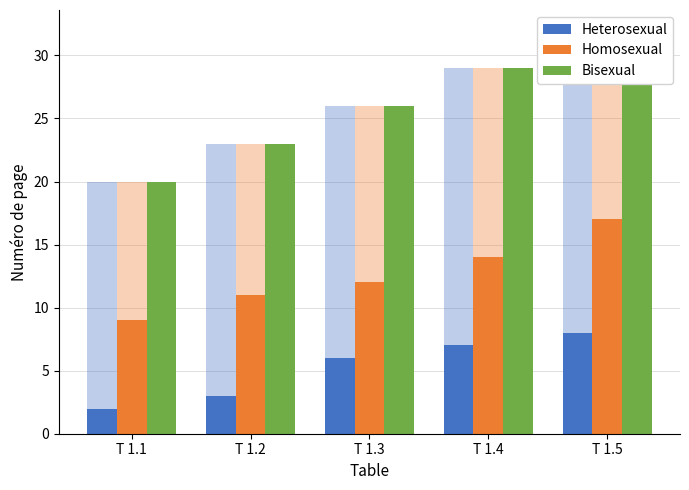

Which series has the largest total across all categories?

Bisexual